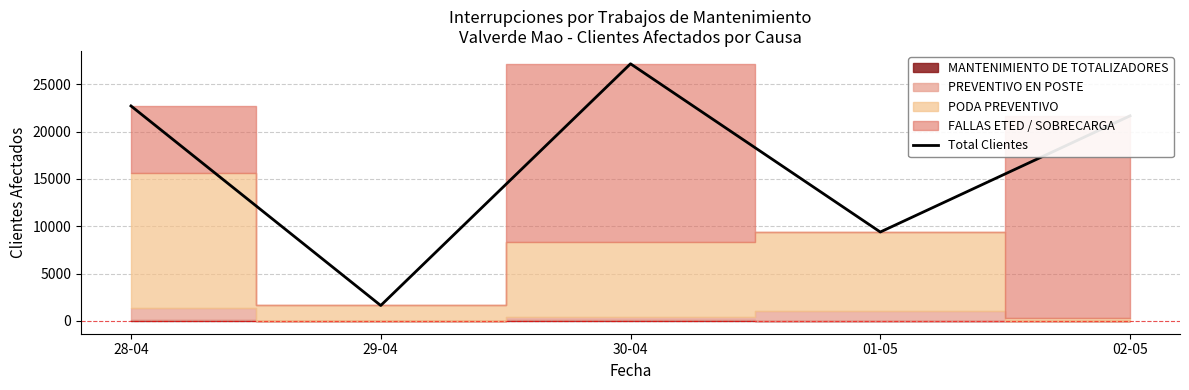

Which category has the highest value across all series?

30-04